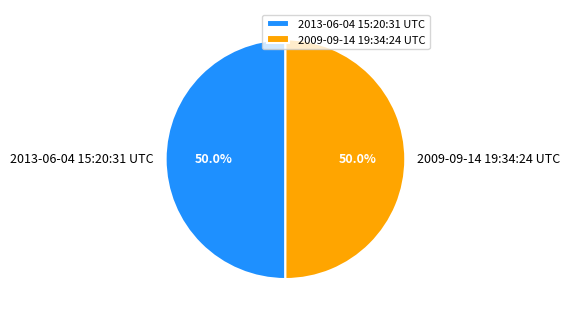

Count the number of slices in the pie.

2